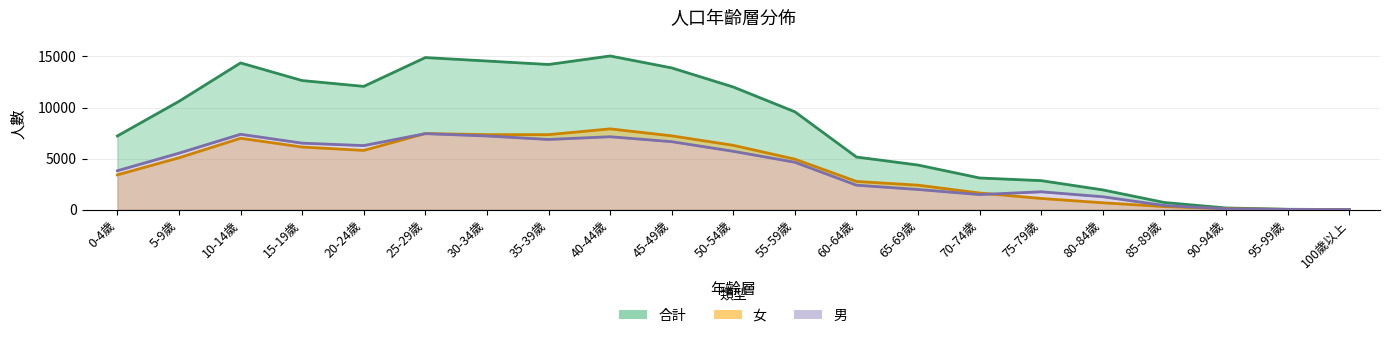

Does the chart have visible grid lines?

Yes